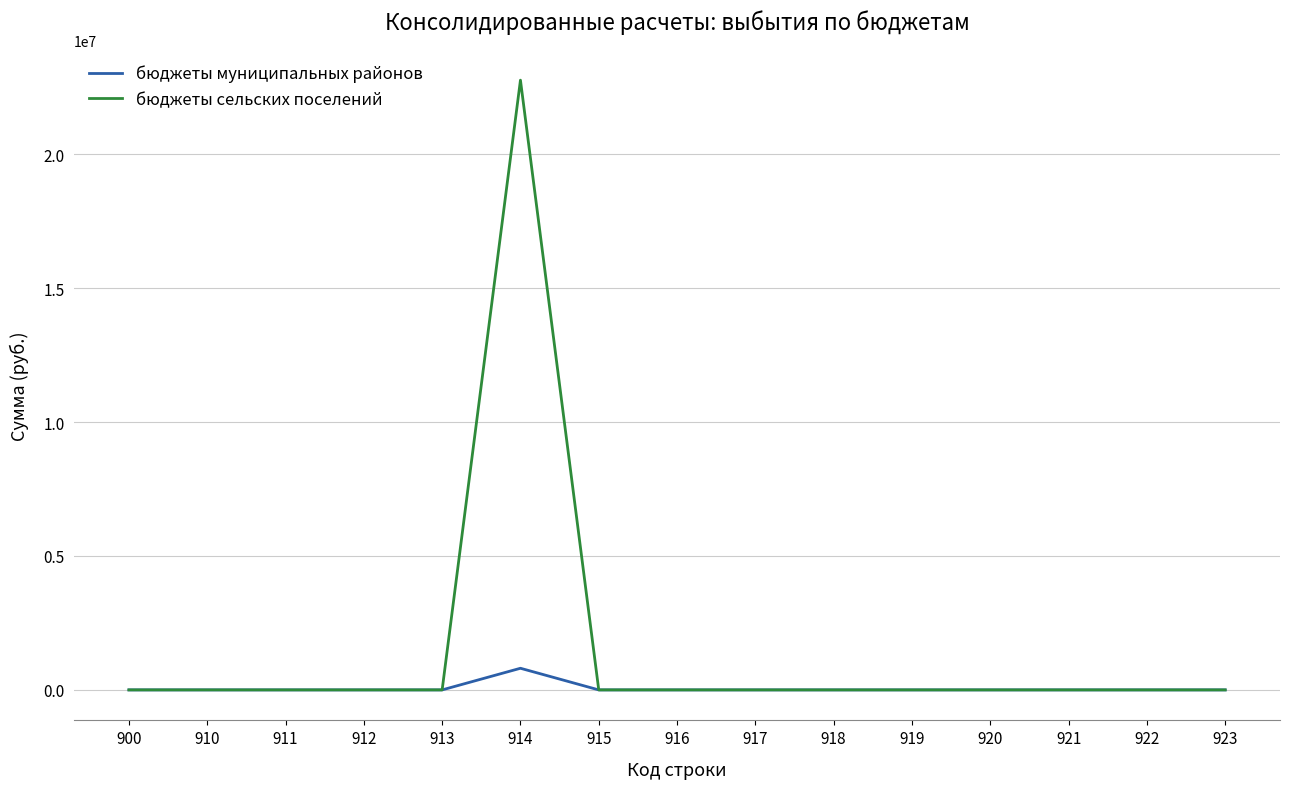

True or false: бюджеты сельских поселений has a value of 0.0 at 912.

True